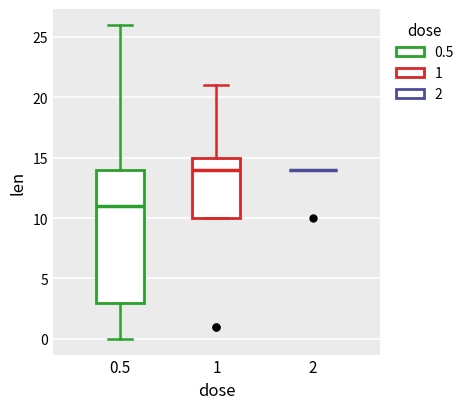

Reading left to right, read every box against the y-axis: the position of its median line, the range the box covers, and the ends of its whiskers. The values are not printed on the chart, so give them approximately, as read against the axis.

0.5: median 11, box 3 to 14, whiskers 0 to 26
1: median 14, box 10 to 15, whiskers 10 to 21
2: box collapsed to a line at 14, whiskers 14 to 14